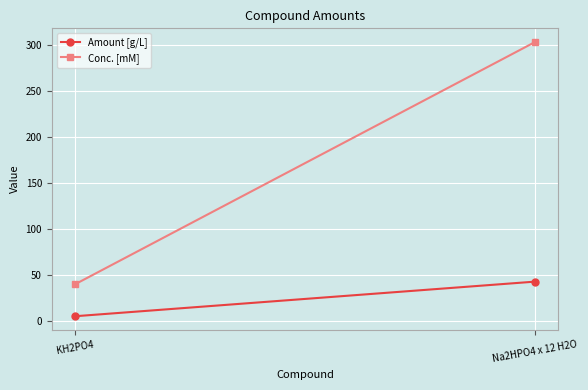

Rank the series by their average value, from lowest to highest.

Amount [g/L], Conc. [mM]